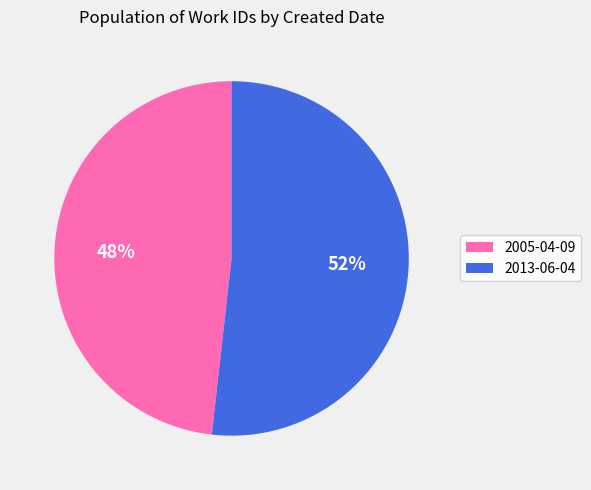

The 2013-06-04 slice represents 58% of the pie. True or false?

False